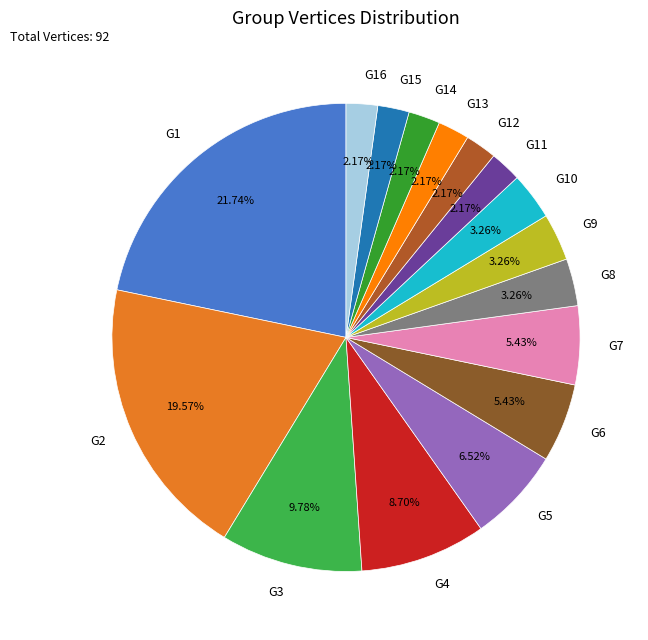

Does G13 represent more than half of the total?

No